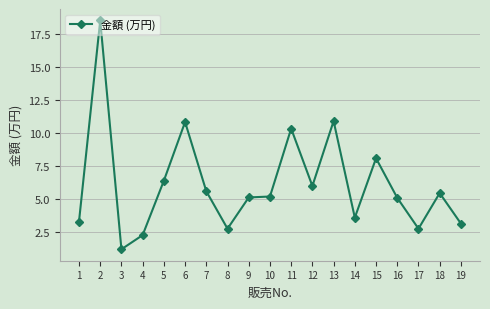

What value does the data have at 8?

2.8